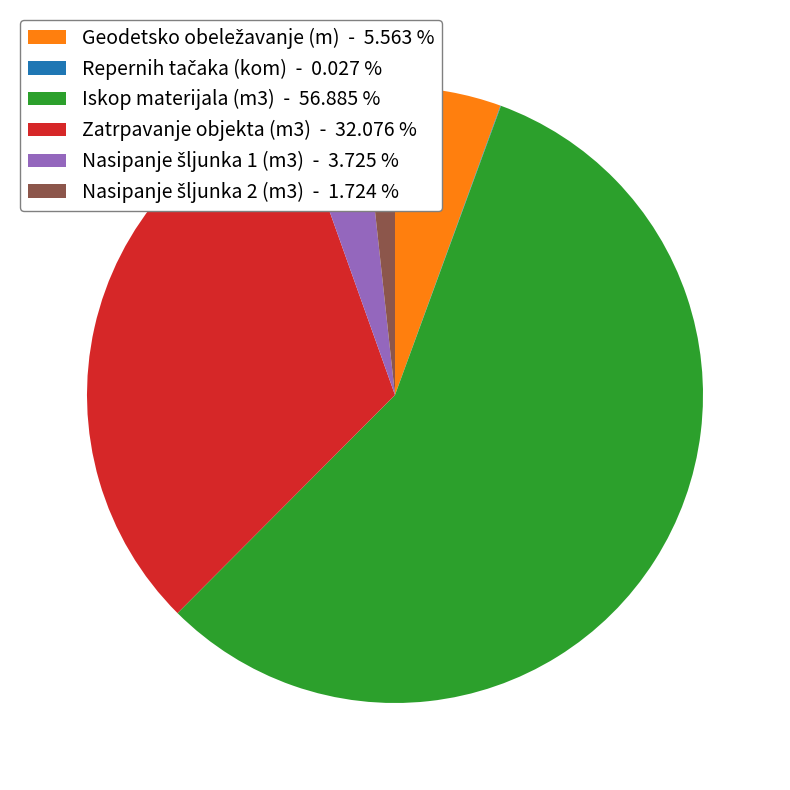

Is Iskop materijala (m3) - 56.885 % the majority of the pie?

Yes